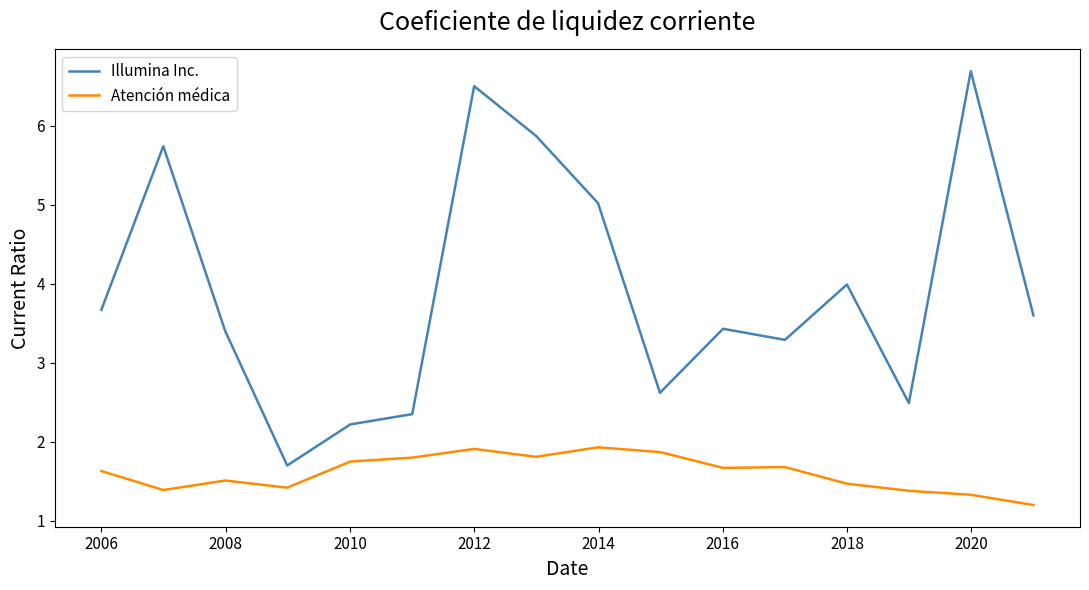

What is the difference between the second highest and minimum values in the Atención médica series?

0.7